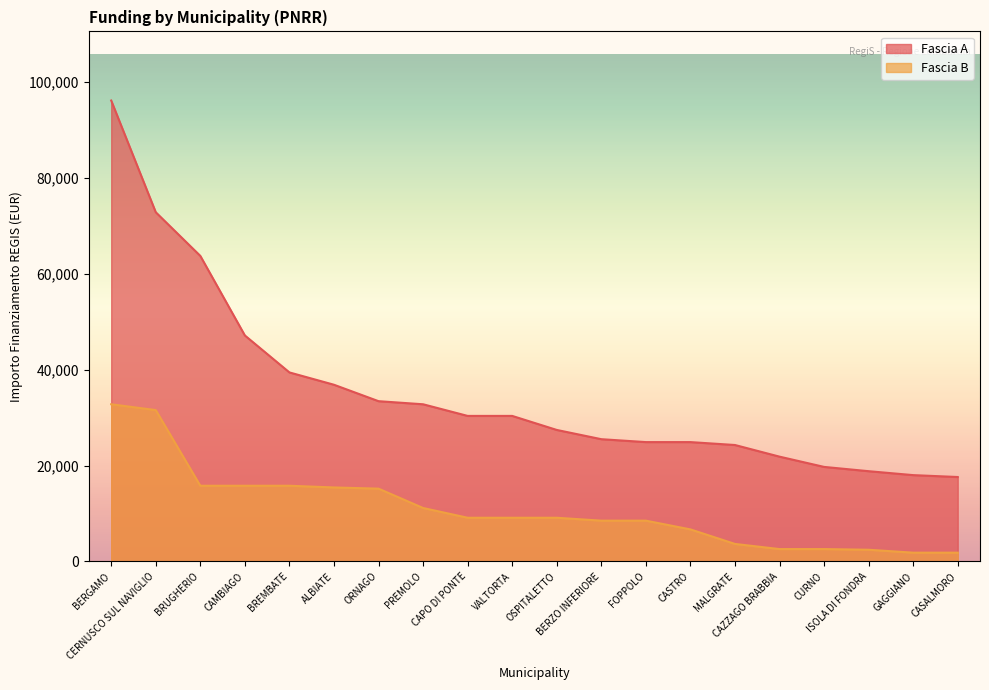

How many lines are shown in the chart?

2